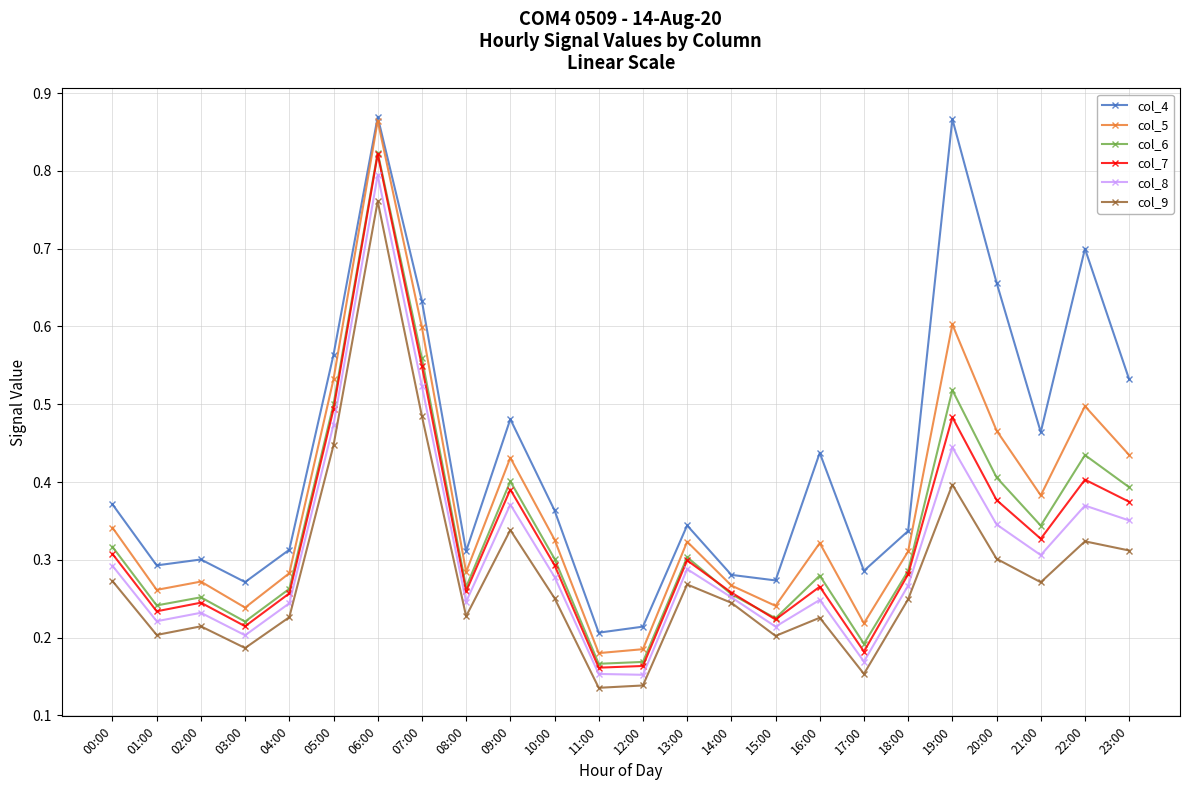

How many interior local peaks does the col_9 series have?

7